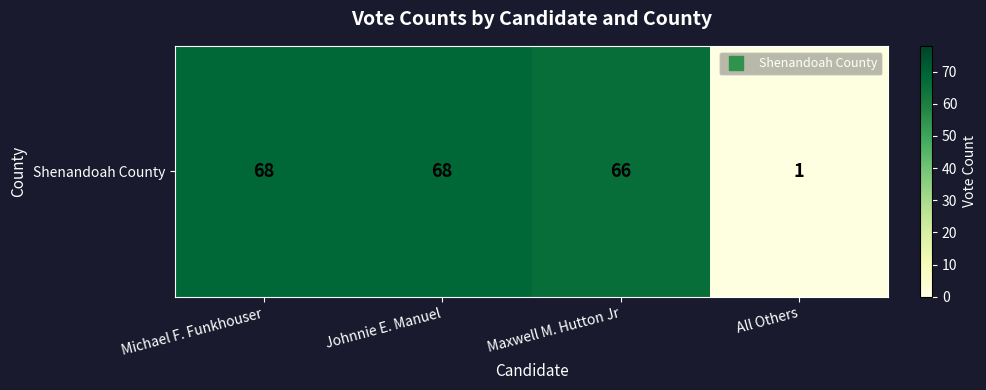

How many categories are shown in the chart?

4